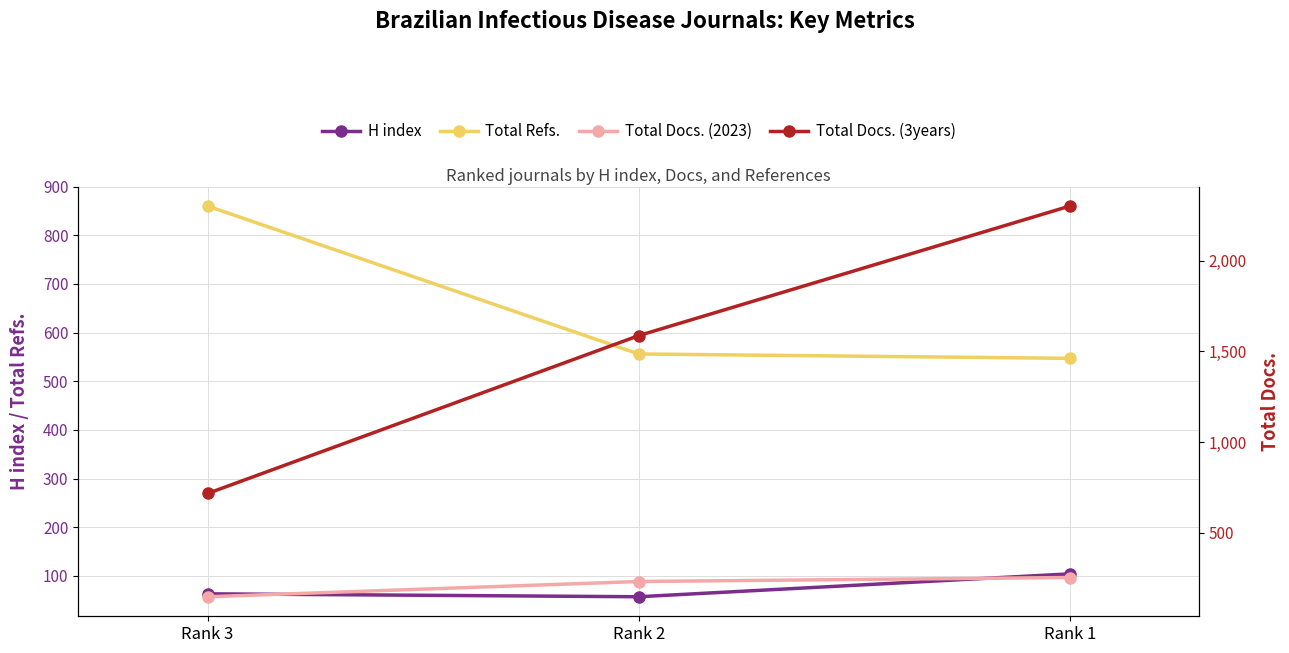

What is the sum of all Total Docs. (3years) values?

4605